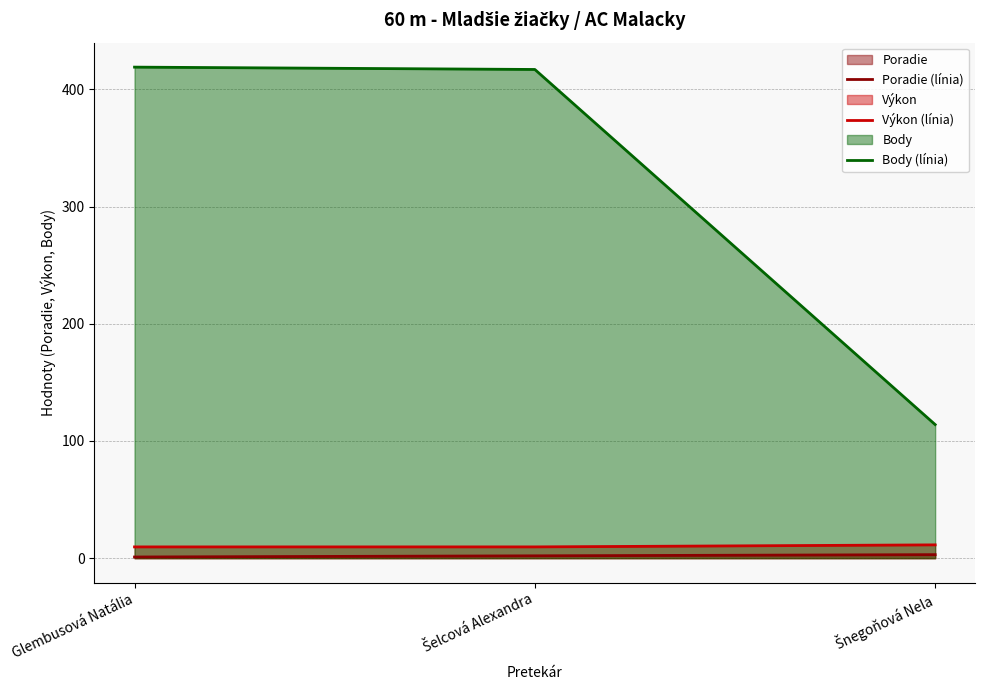

At how many categories does at least one series exceed 121?

2